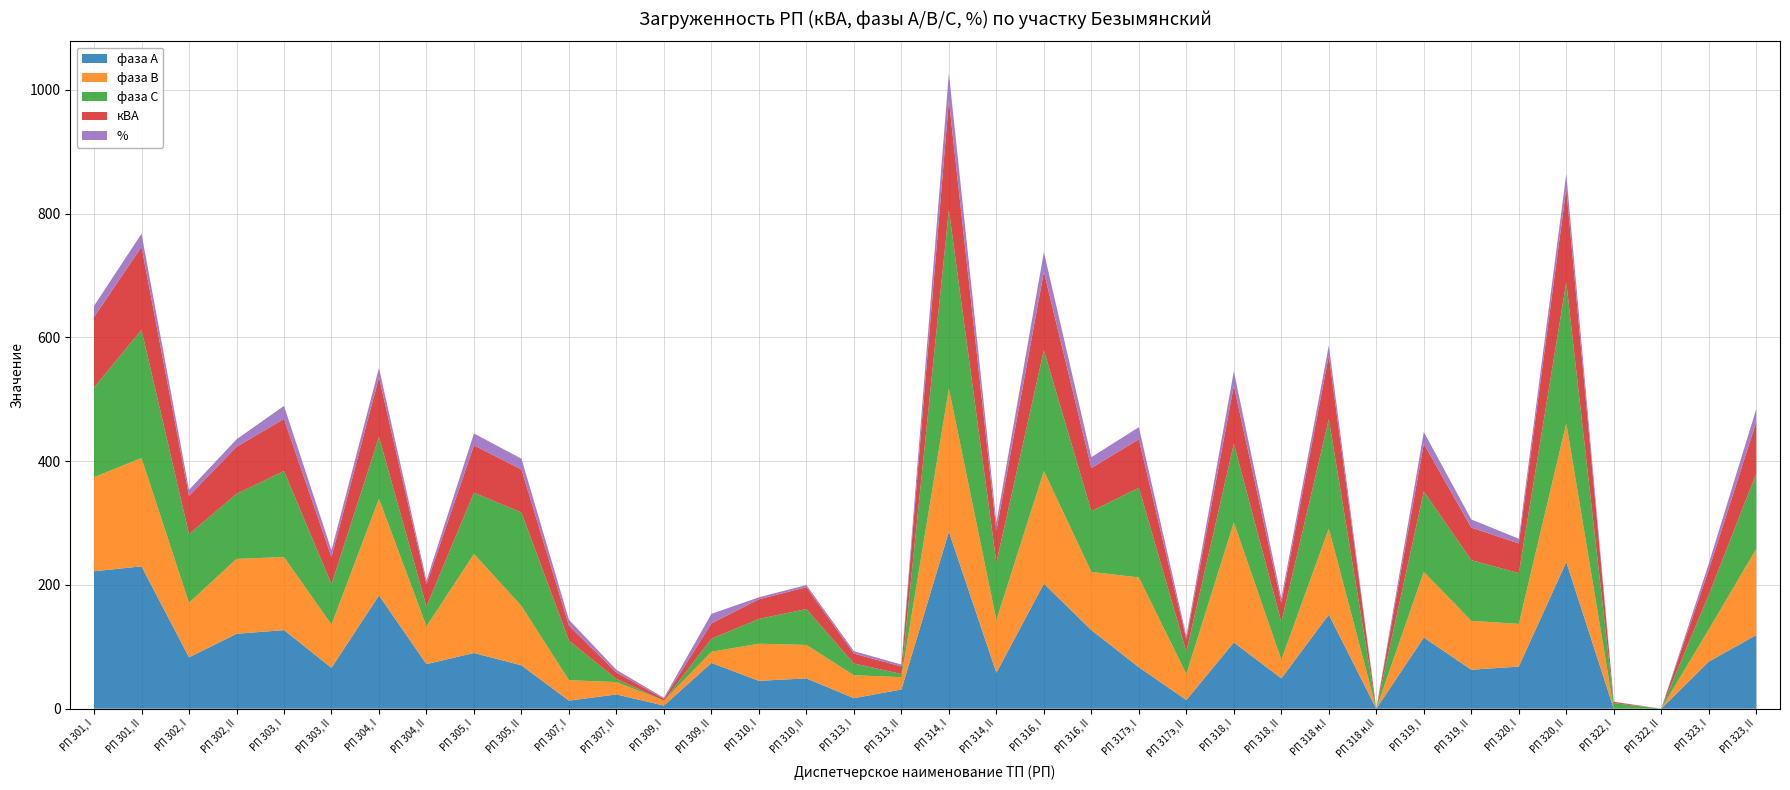

Reading right to left, extract all data points from this chart.

фаза А: 119.0	76.0	0.0	0.0	237.0	68.0	63.0	115.0	0.0	152.0	49.0	107.0	14.0	67.0	127.0	202.0	58.0	286.0	31.0	17.0	49.0	45.0	74.0	5.0	23.0	13.0	70.0	90.0	72.0	183.0	66.0	127.0	121.0	83.0	230.0	222.0
фаза В: 139.0	52.0	0.0	0.0	224.0	69.0	79.0	106.0	0.0	139.0	30.0	194.0	42.0	145.0	94.0	182.0	85.0	231.0	20.0	37.0	54.0	60.0	18.0	8.0	20.0	33.0	96.0	160.0	61.0	156.0	70.0	118.0	121.0	88.0	175.0	152.0
фаза С: 122.0	56.0	0.0	9.0	228.0	82.0	98.0	130.0	0.0	177.0	61.0	127.0	36.0	145.0	98.0	195.0	93.0	289.0	5.0	19.0	58.0	40.0	21.0	0.0	5.0	64.0	151.0	99.0	32.0	100.0	65.0	139.0	105.0	111.0	207.0	145.0
кВА: 83.3	40.3	0.0	2.0	151.0	48.0	52.6	76.9	0.0	102.5	30.7	93.8	20.2	78.2	69.9	126.9	51.7	176.6	12.3	16.0	35.3	31.8	24.8	2.9	10.5	24.1	69.5	76.5	36.2	96.2	44.0	84.2	76.0	61.8	134.1	113.7
%: 20.8	10.1	0.0	0.3	24.0	7.6	13.2	19.2	0.0	16.3	7.7	23.4	5.0	19.6	17.5	31.7	12.9	44.2	3.1	4.0	3.5	3.2	15.5	1.8	4.2	9.6	17.4	19.1	5.7	15.3	11.0	21.0	12.1	9.8	21.3	18.1